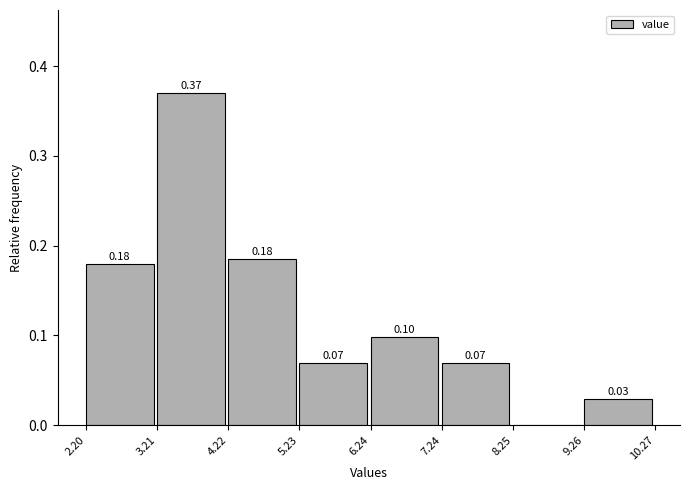

Which range on the x-axis has the tallest bar?

3.21 to 4.22